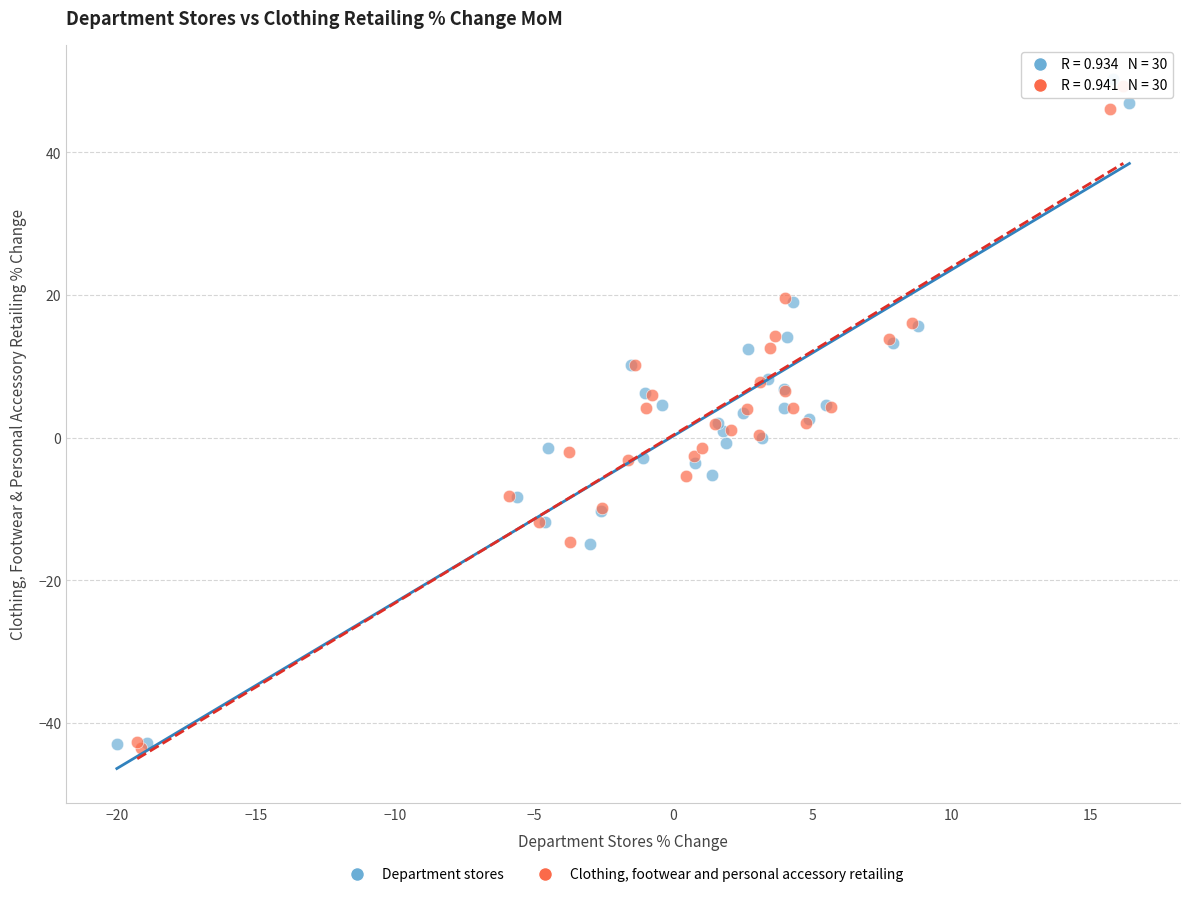

What are all the series names shown in the legend?

Department stores, Clothing, footwear and personal accessory retailing